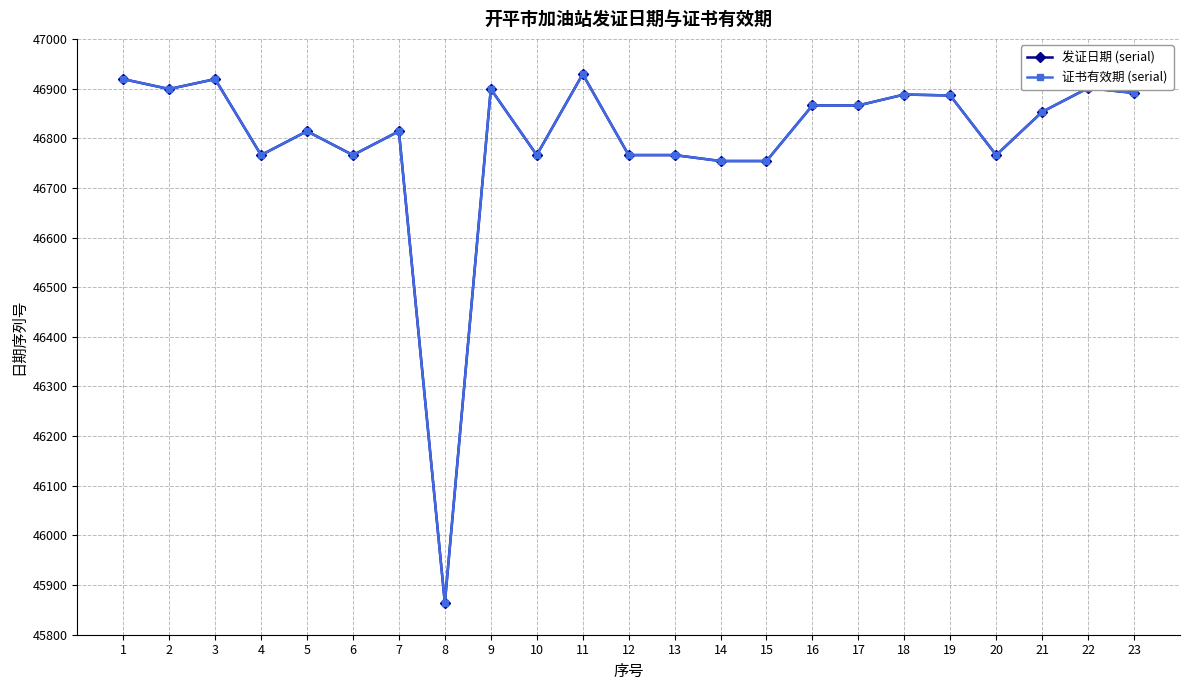

True or false: 发证日期 (serial) and 证书有效期 (serial) cross at least once.

False